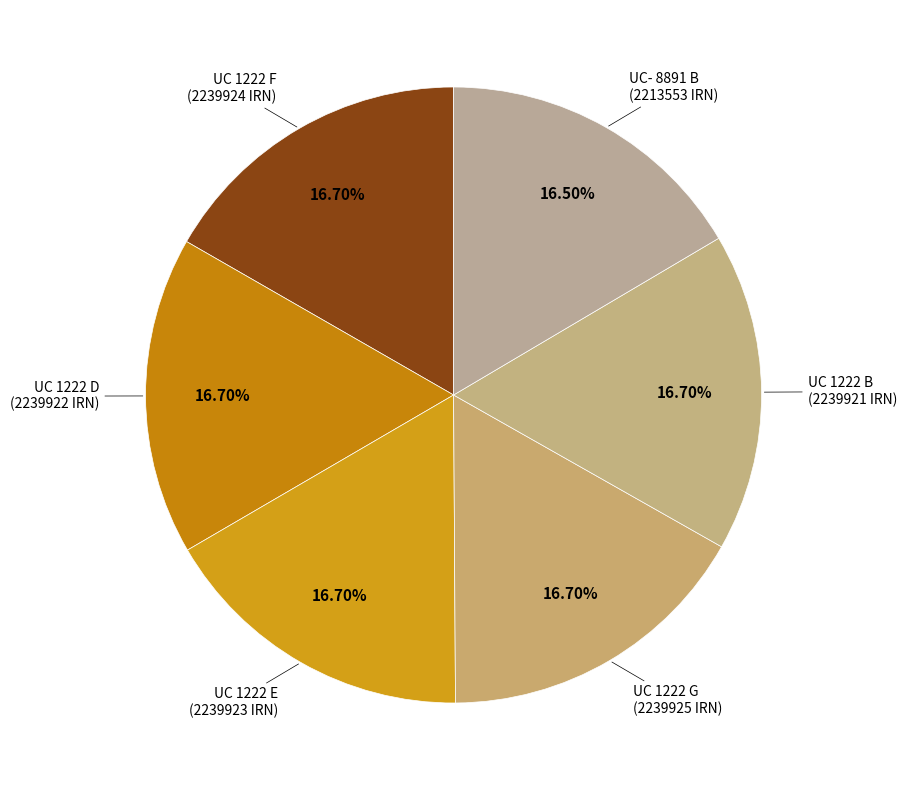

To the nearest percent, what portion does UC 1222 G represent?

17%